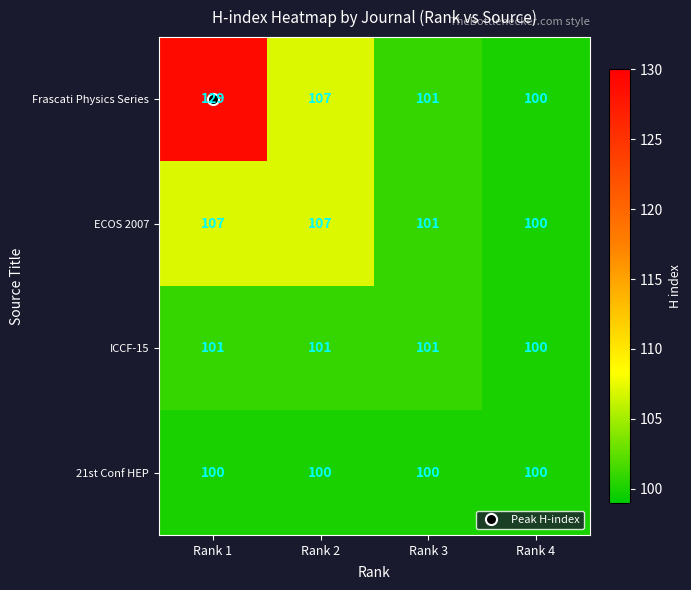

At which category is the sum across all series the highest?

Rank 1